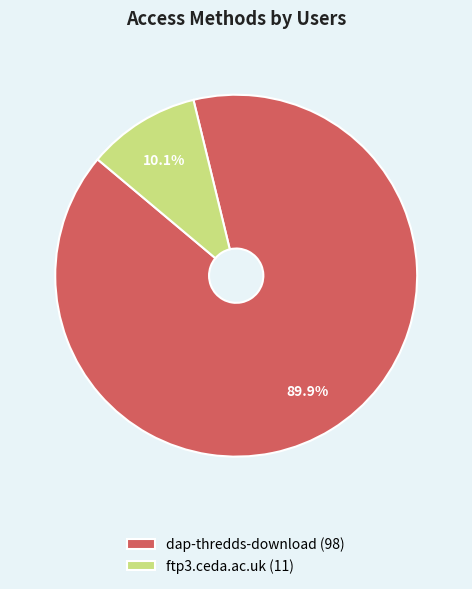

Which slice represents more than half of the pie?

dap-thredds-download